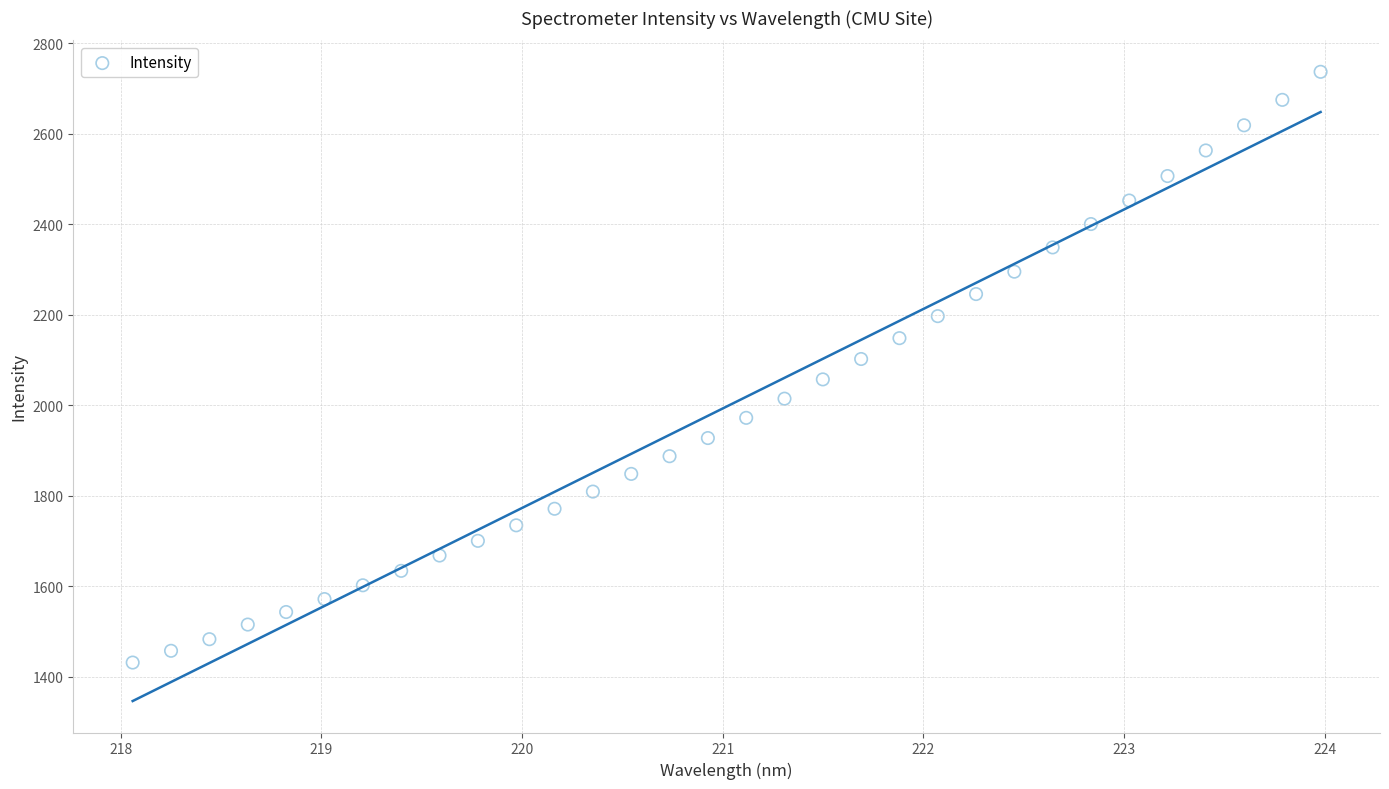

What is the range of X values (max minus min)?

5.9